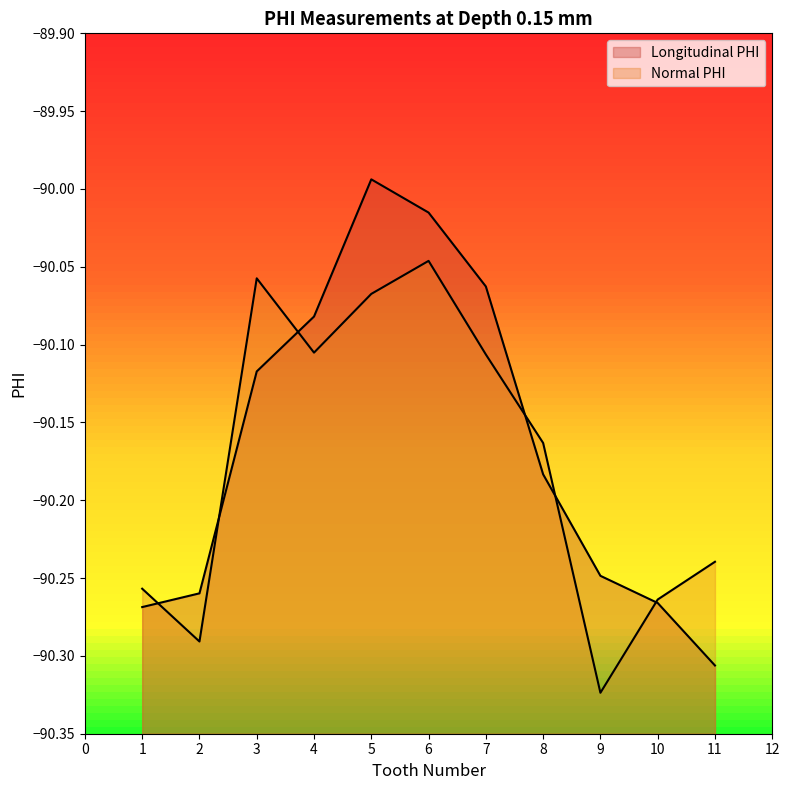

Rank the series by their average value, from lowest to highest.

Normal PHI, Longitudinal PHI